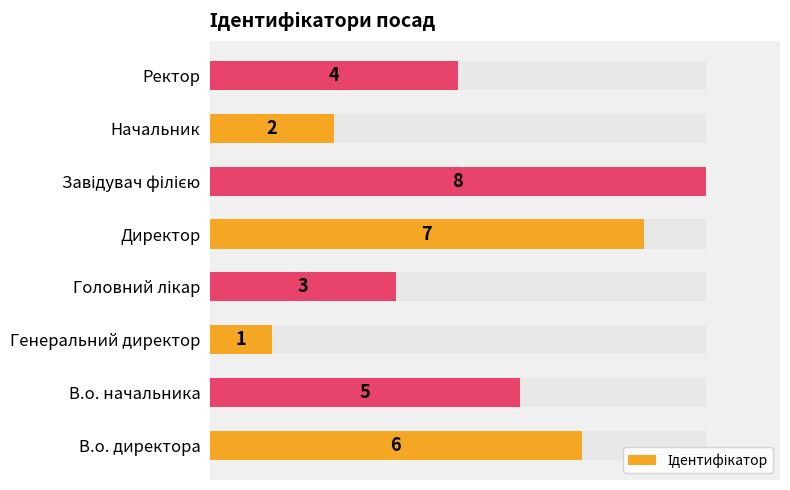

Count the number of values greater than 5.

3